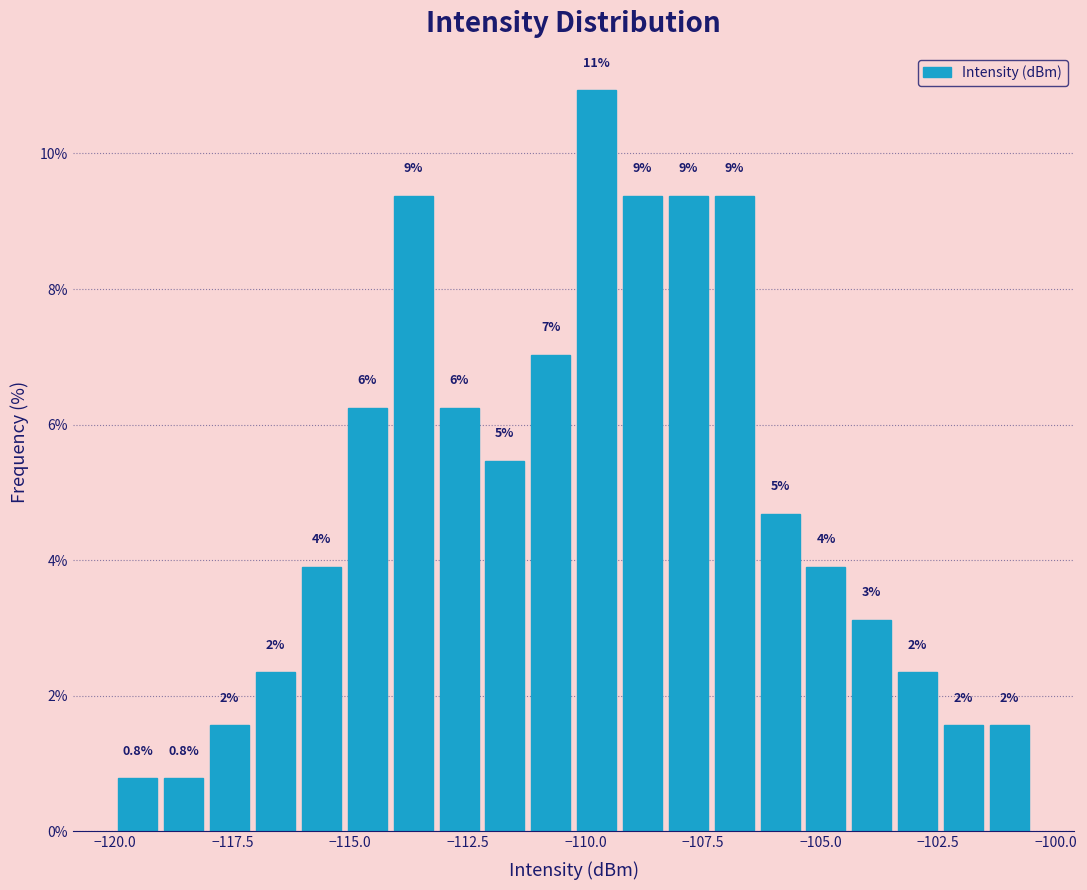

Around what value on the x-axis is the tallest bar? Give the approximate position of its centre, as read against the axis.

-110.0